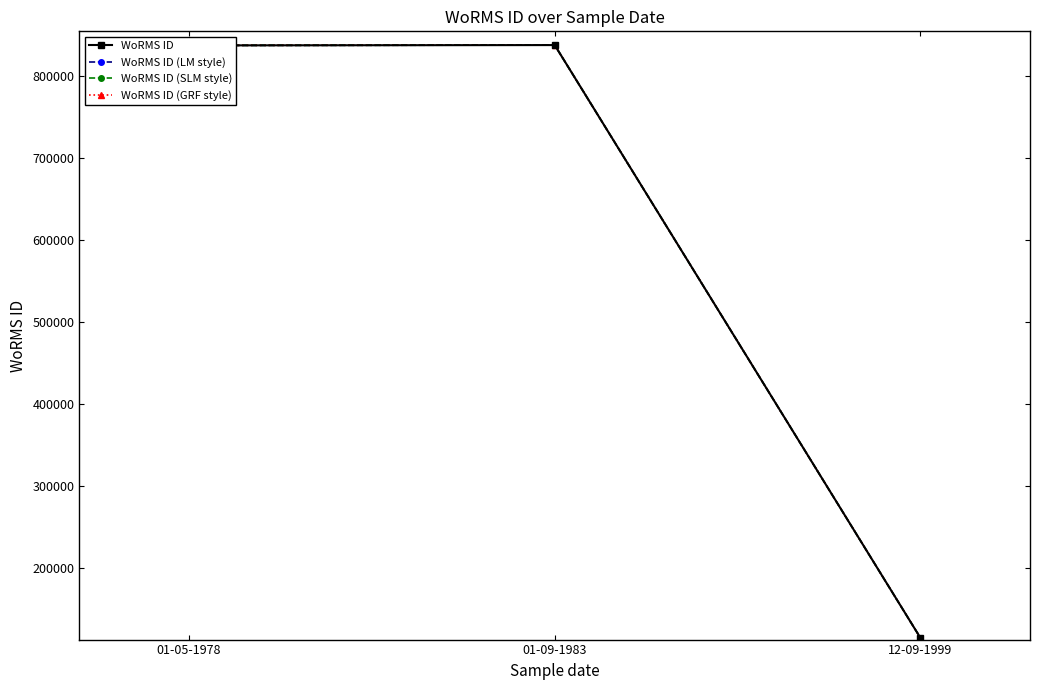

What is the average value of the WoRMS ID (SLM style) series?

596402